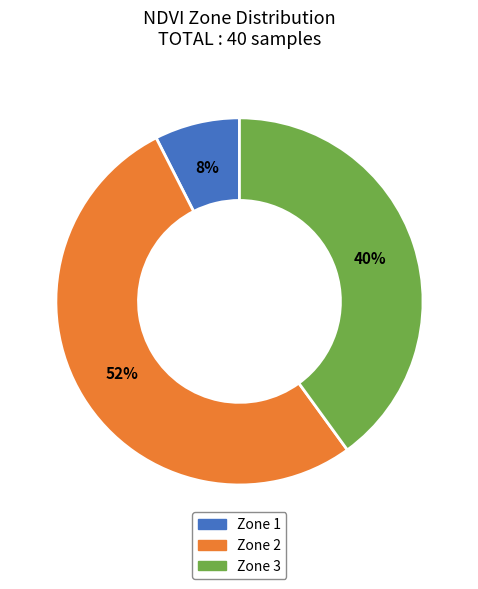

Is the sum of Zone 1 and Zone 3 greater than half?

No